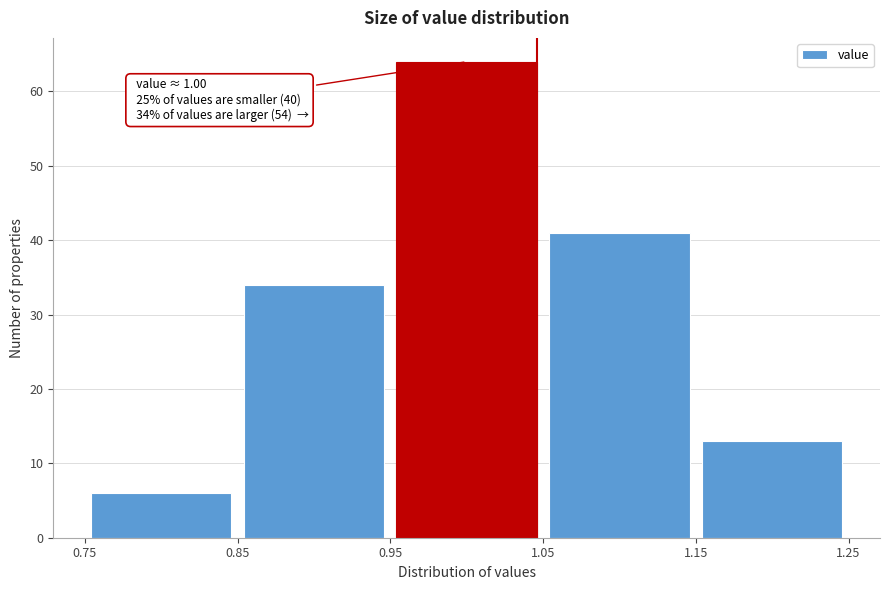

Which range on the x-axis has the tallest bar?

0.95 to 1.05